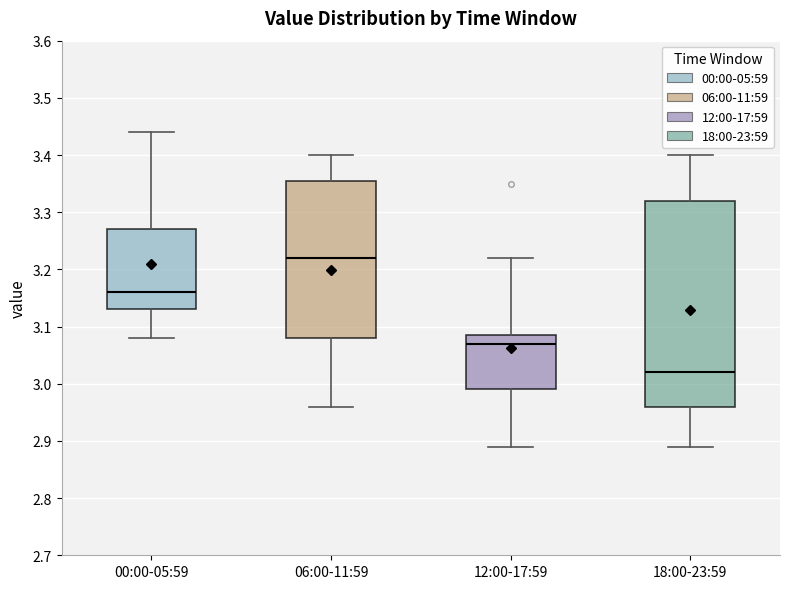

Which box's median line is the lowest?

18:00-23:59